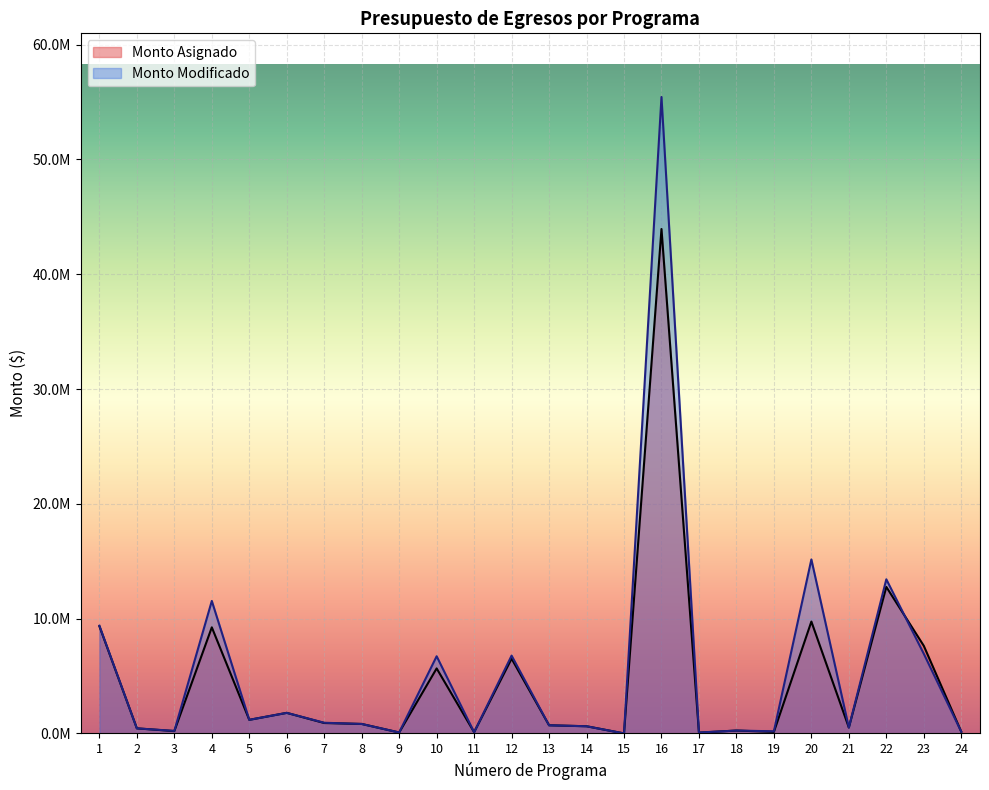

List the labels in order of Monto Modificado value, smallest first.

15, 17, 9, 11, 24, 19, 3, 18, 2, 21, 14, 13, 8, 7, 5, 6, 10, 12, 23, 1, 4, 22, 20, 16